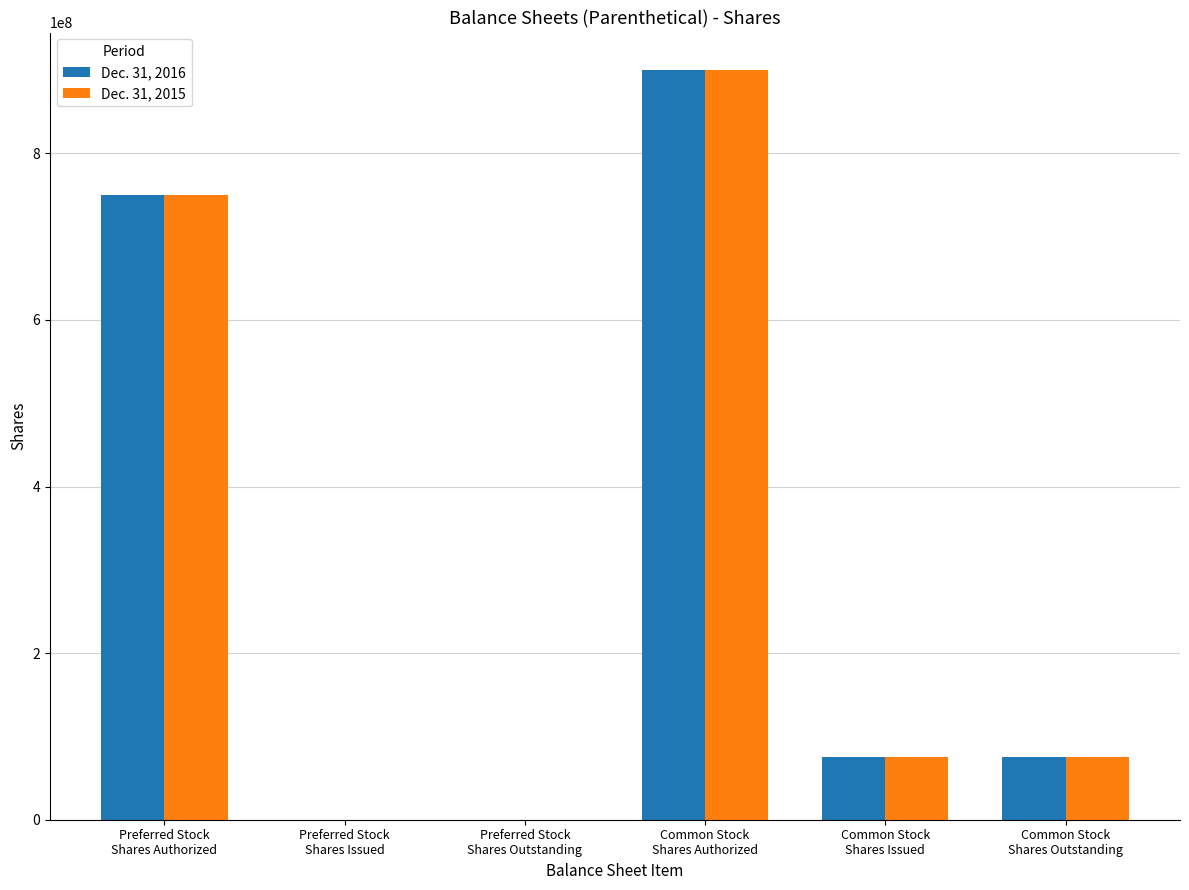

How many data points does each series have?

6